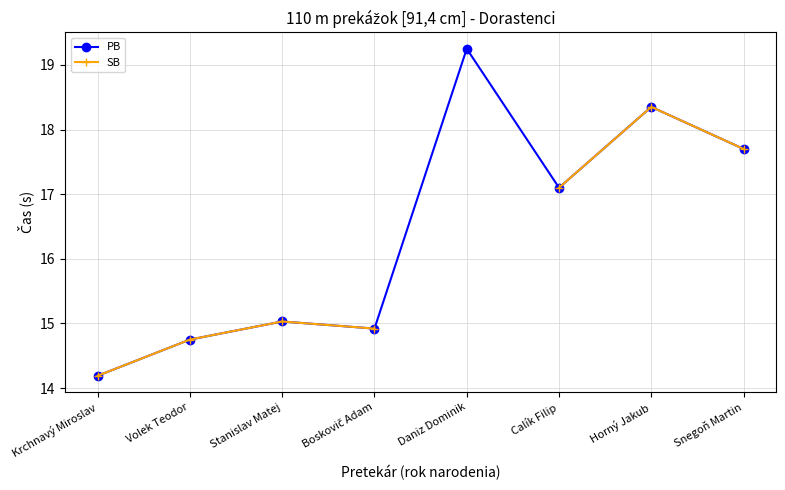

What is the label of the 8th point from the left?

Snegoň Martin